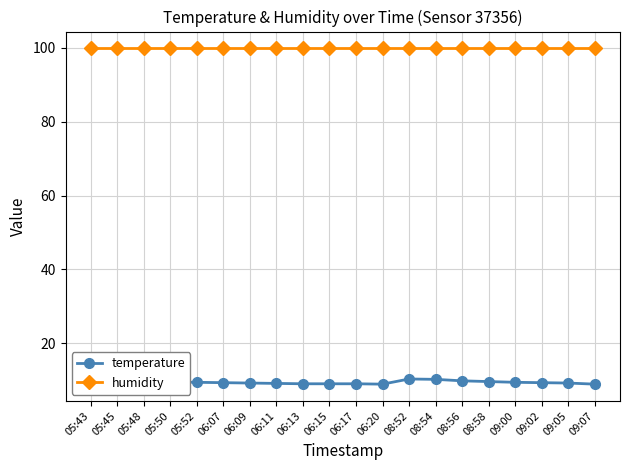

What is the highest value of the temperature series?

10.3